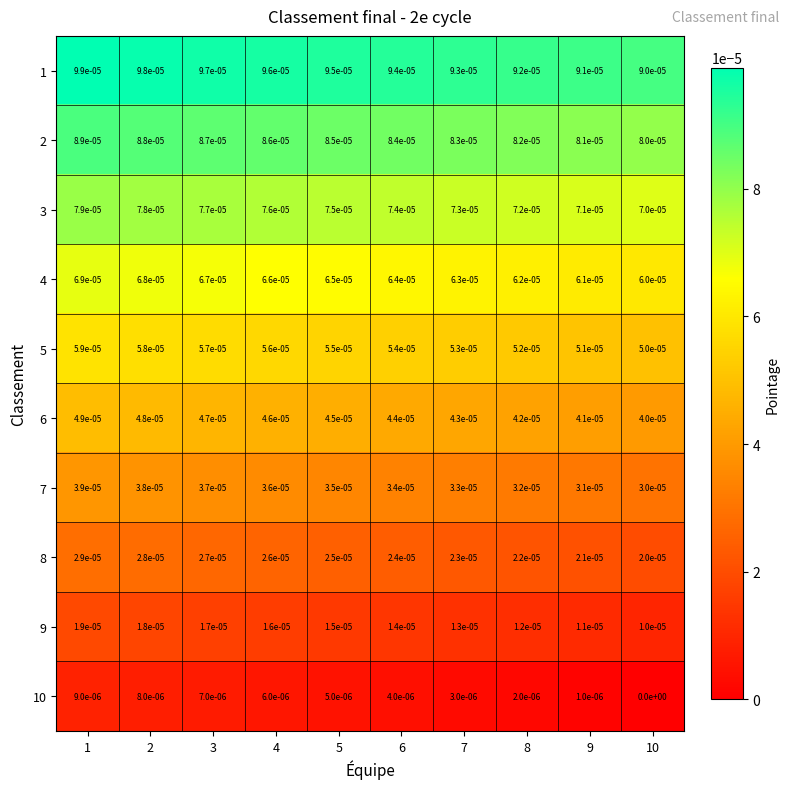

The value of 7 at 8 is 0.0. True or false?

True